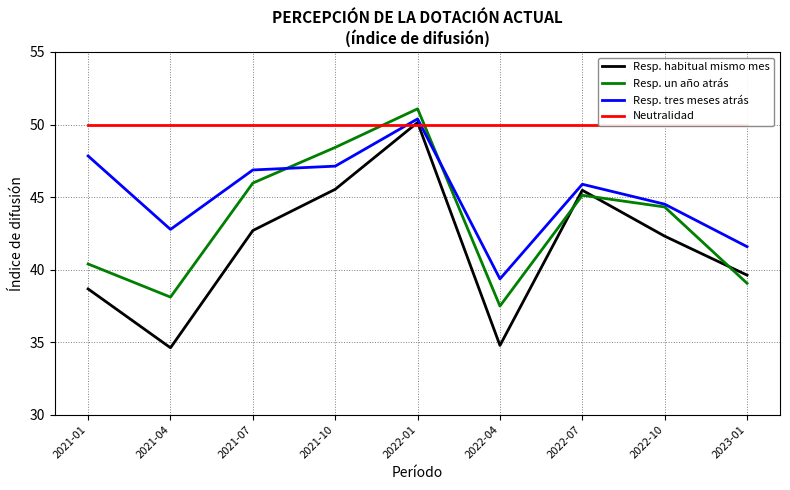

What is the difference between the second highest and second lowest values in the Resp. habitual mismo mes series?

10.8